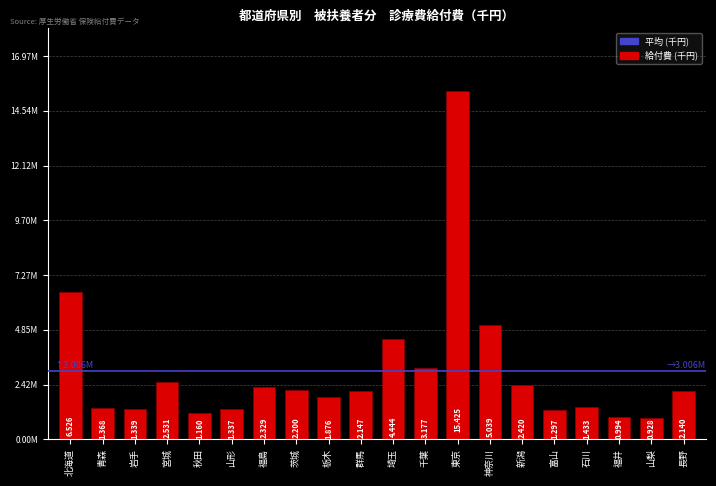

What is the difference between the maximum and minimum values?

14497269.2